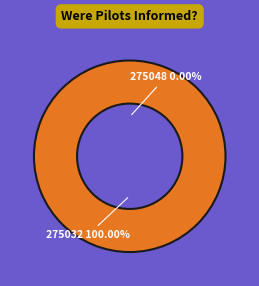

Is the sum of 275032 and 275048 greater than half?

Yes